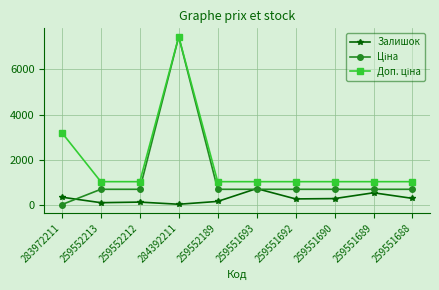

What is the difference between the Залишок values at 259551690 and 259552213?

181.0